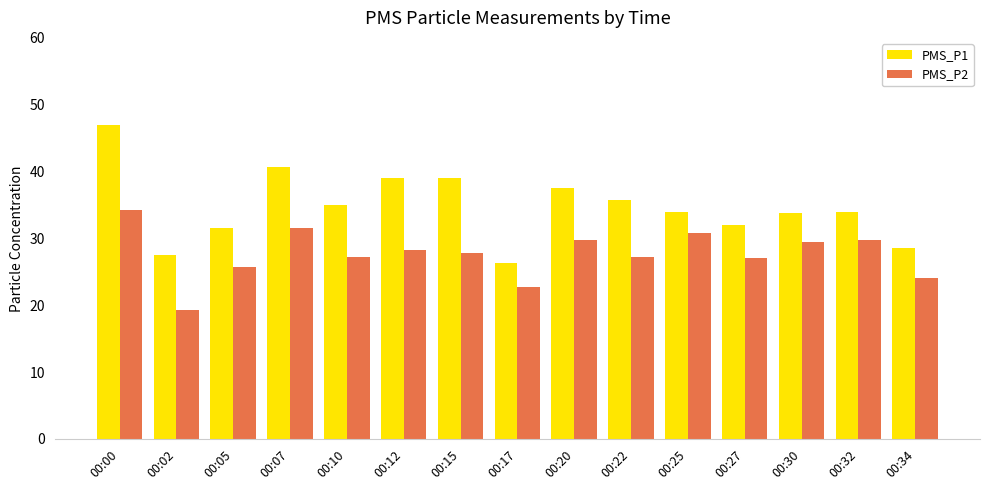

At how many categories does at least one series exceed 31?

12